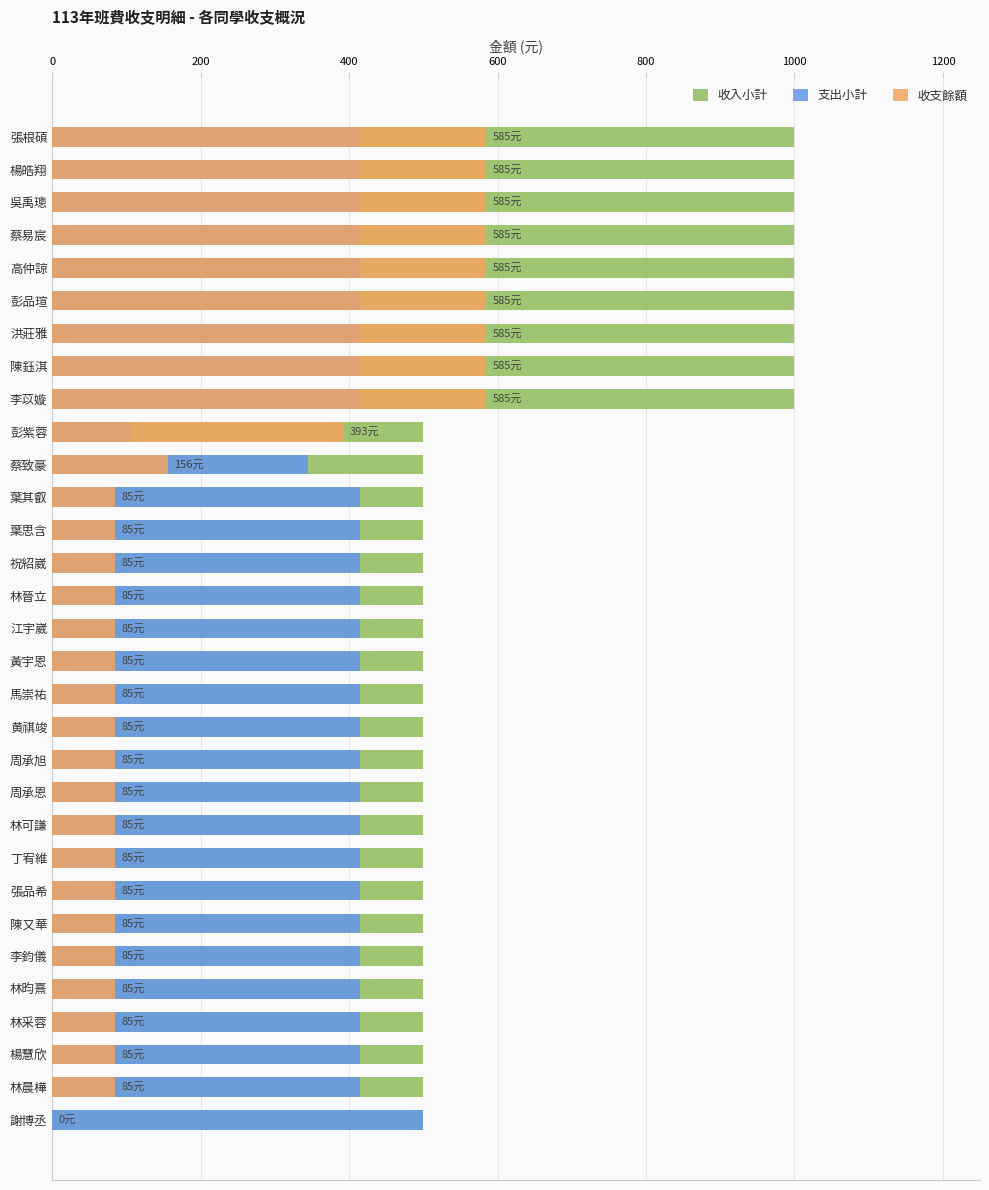

How many distinct data groups are displayed?

3